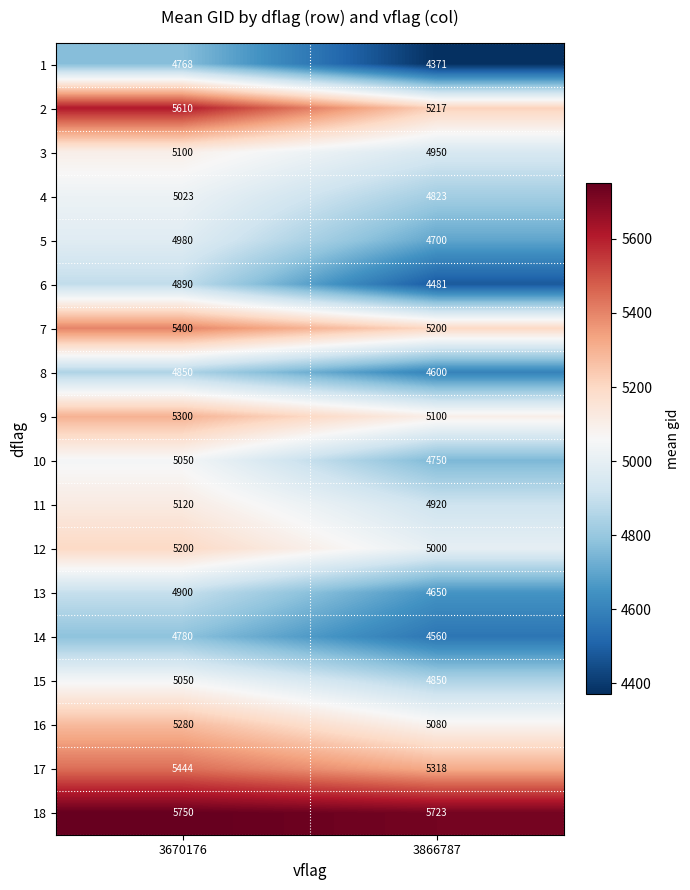

At how many categories does at least one series exceed 4708?

2